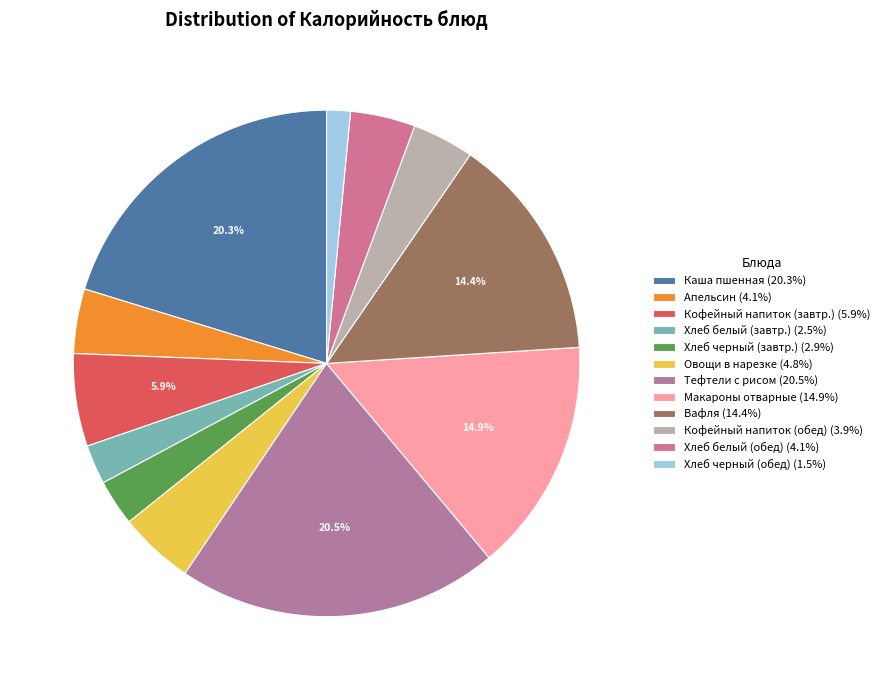

Does Овощи в нарезке account for over 50% of the chart?

No